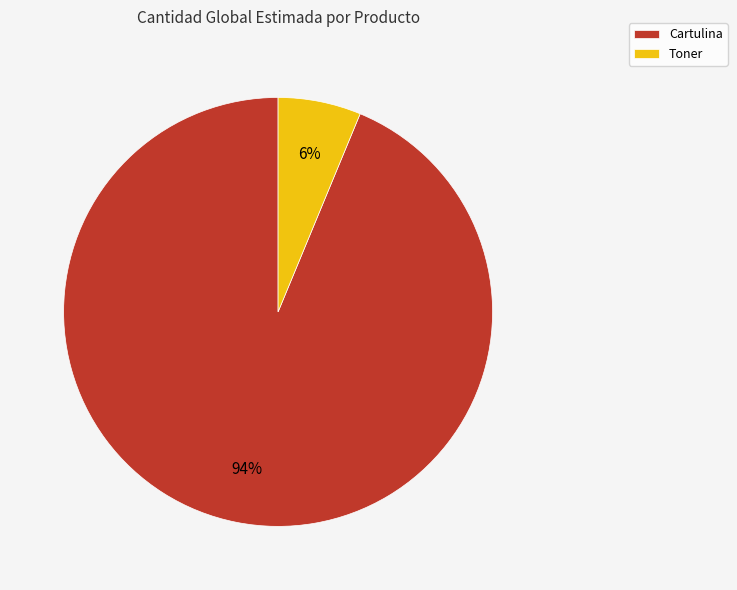

How many segments does this pie chart have?

2